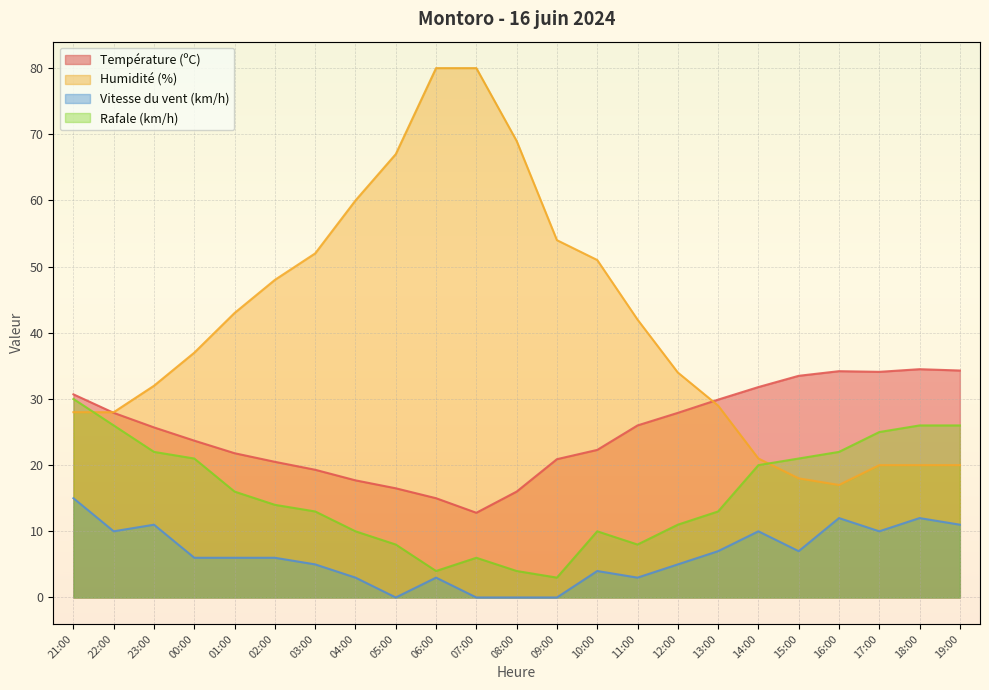

Rank the series by their average value, from lowest to highest.

Vitesse du vent (km/h), Rafale (km/h), Température (ºC), Humidité (%)